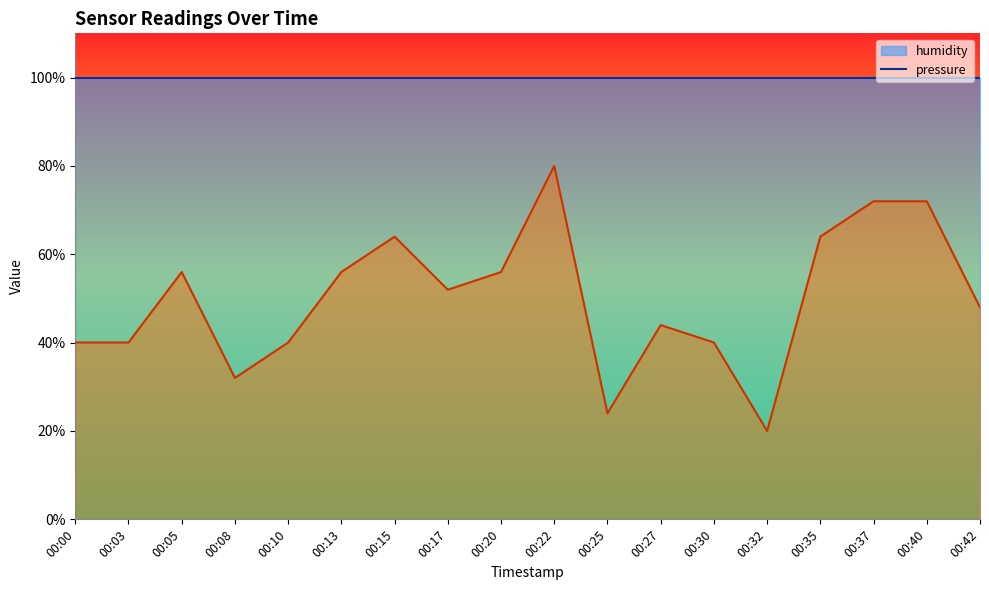

What is the change in value from 00:20 to 00:42?

-8.0